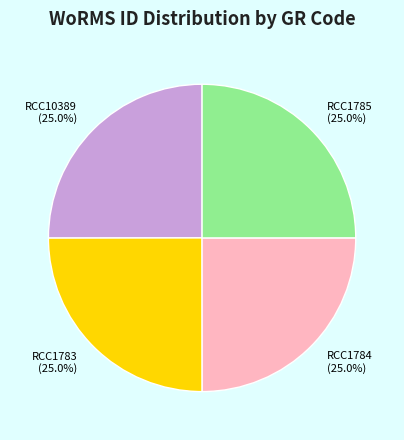

How many segments does this pie chart have?

4